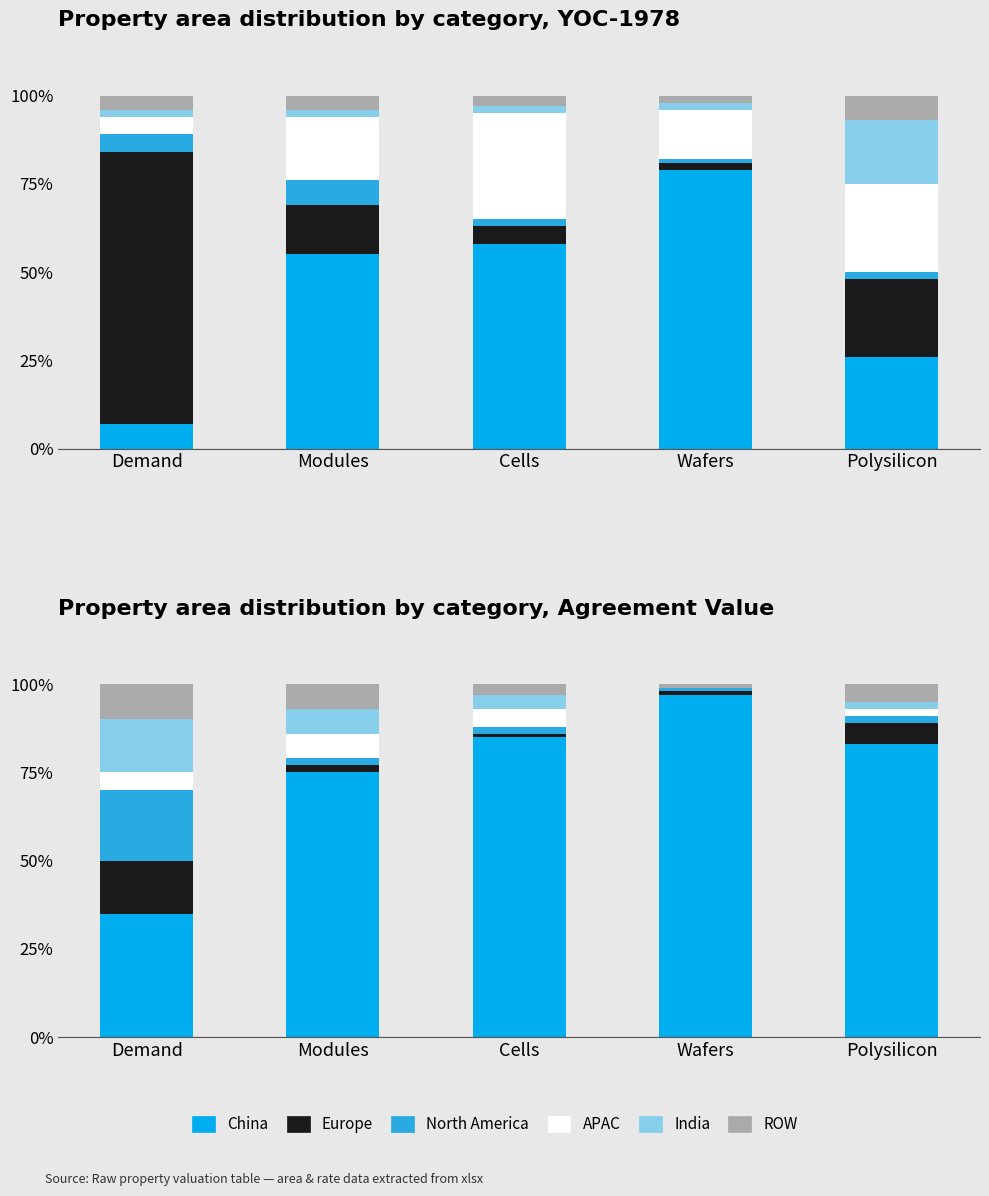

True or false: China has a value of 17 at Demand.

False